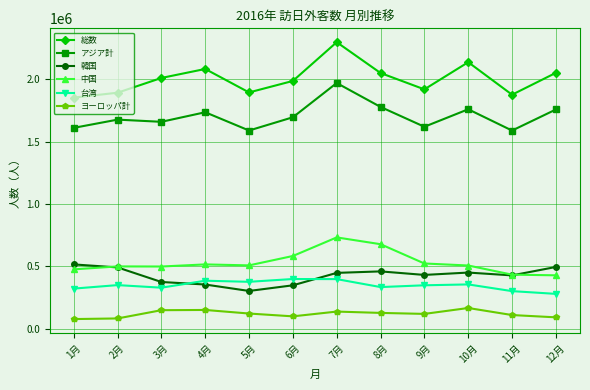

What is the difference between the maximum and minimum values in the 台湾 series?

119104